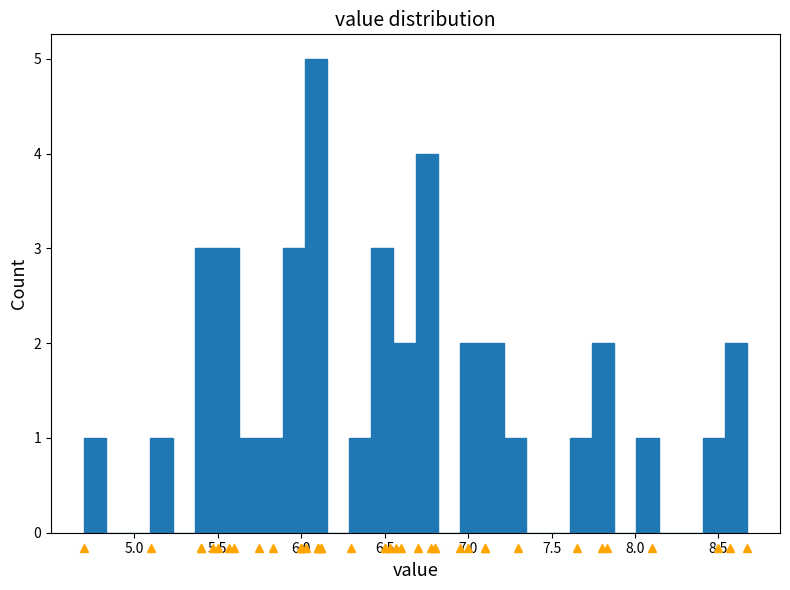

Read against the x-axis, roughly where is the centre of the tallest bar?

6.10